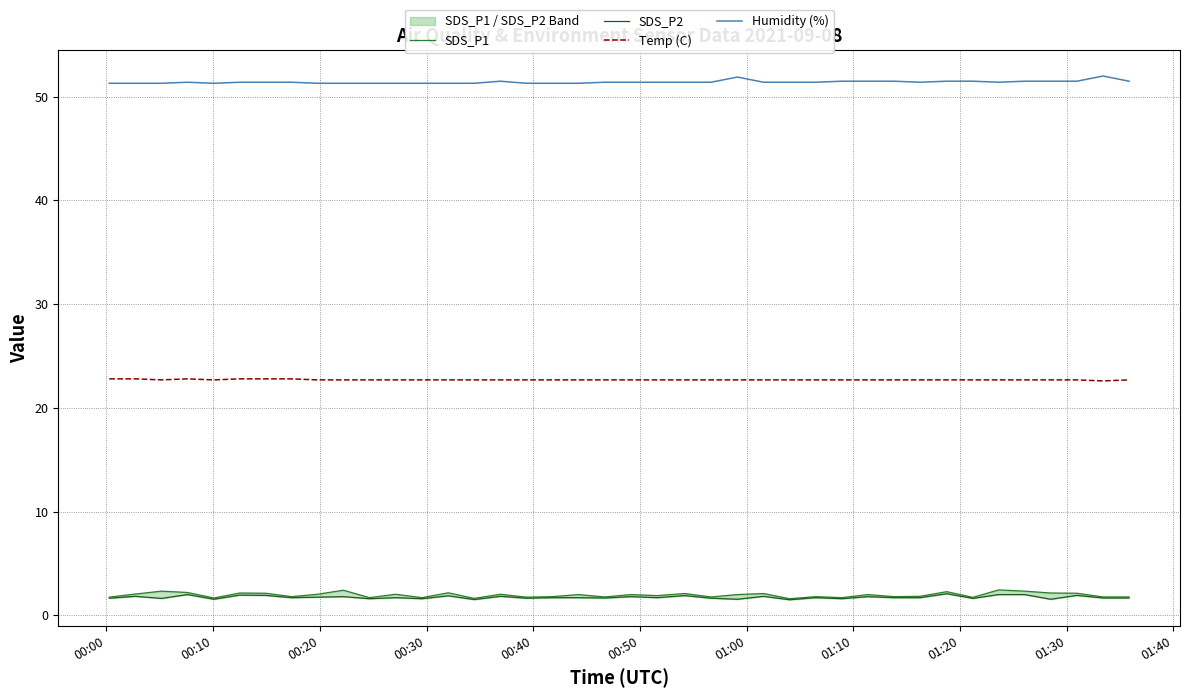

True or false: Temp (C) and Humidity (%) cross at least once.

False